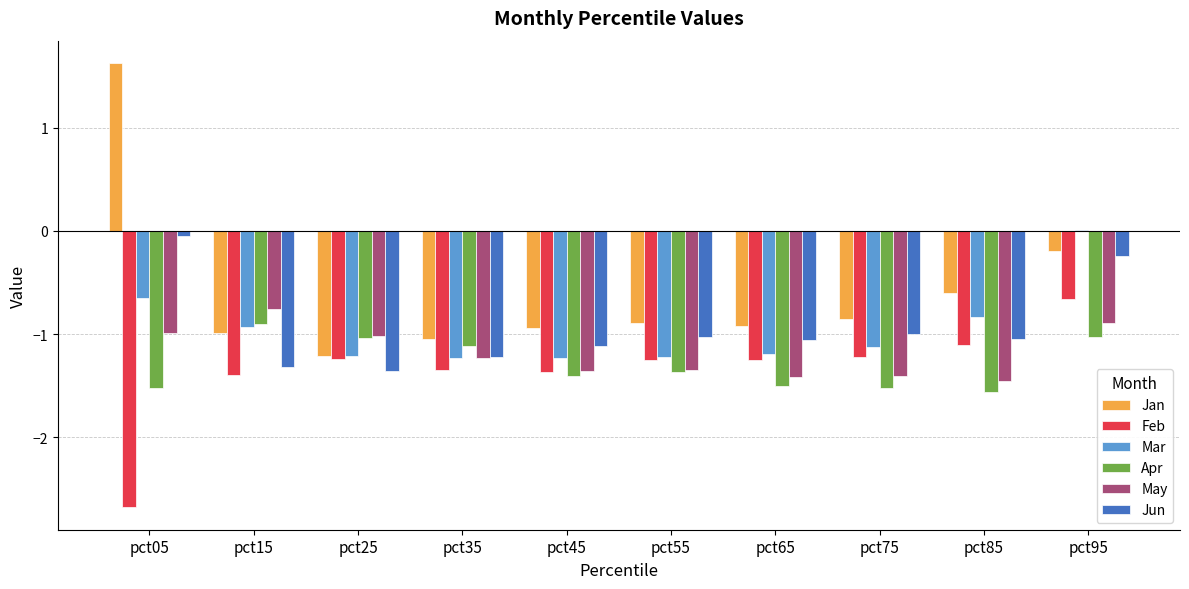

What is the total value across all series at pct25?

-7.1